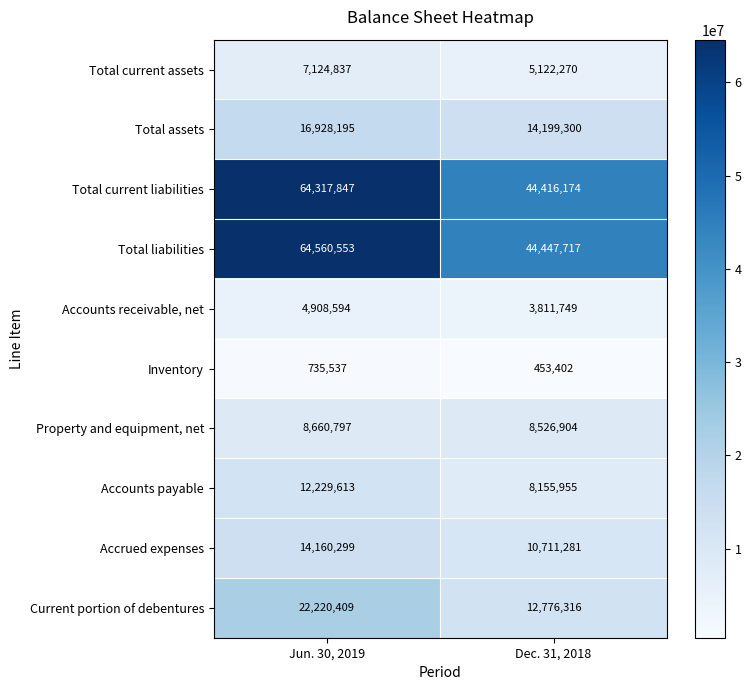

At how many categories does at least one series exceed 40625612?

2